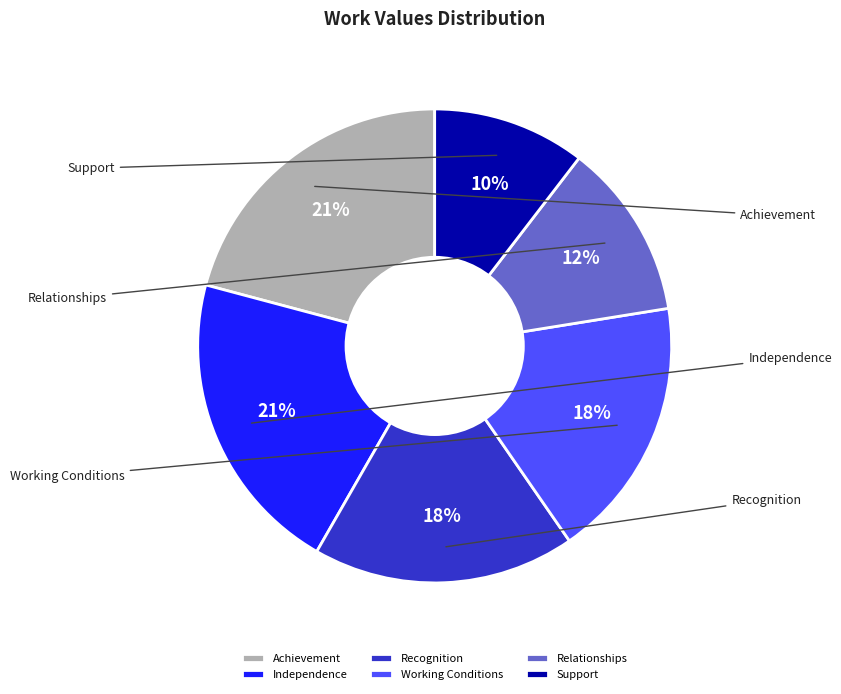

Is there a majority slice in this chart?

No